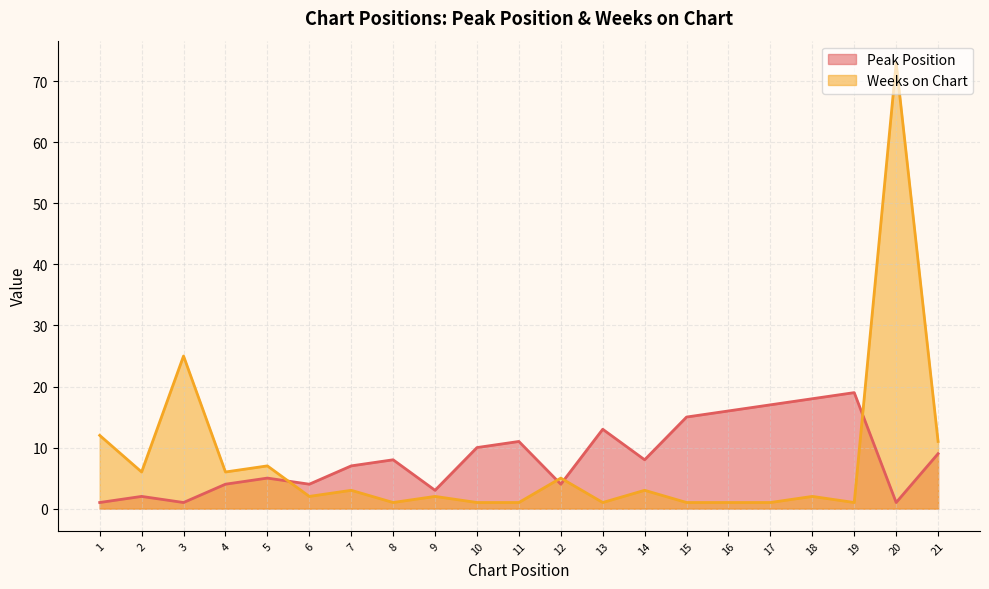

At which category is the sum across all series the highest?

20